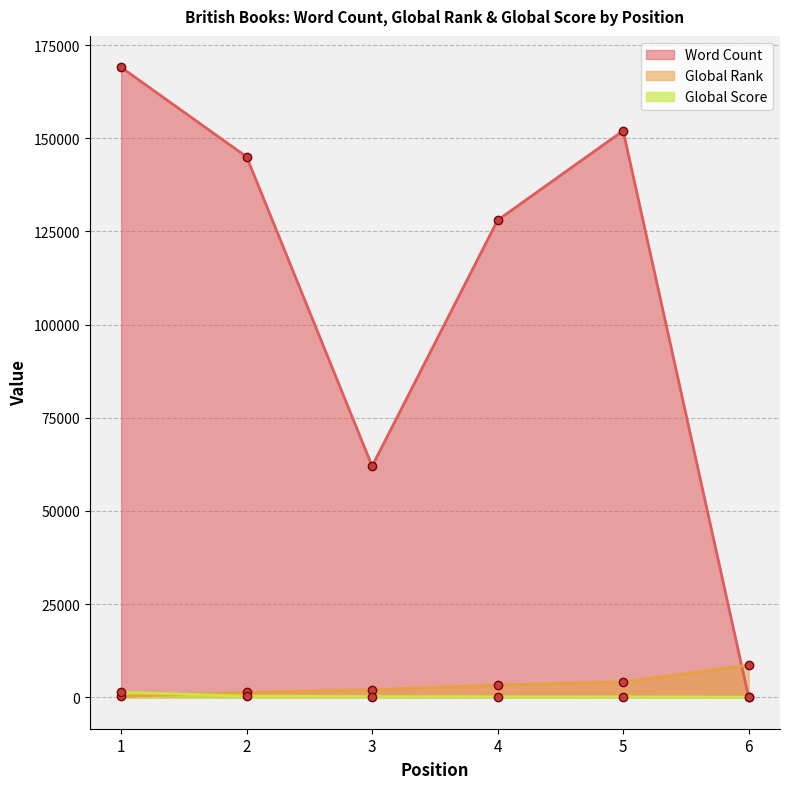

The Global Rank series shows 4093 at 5. True or false?

True